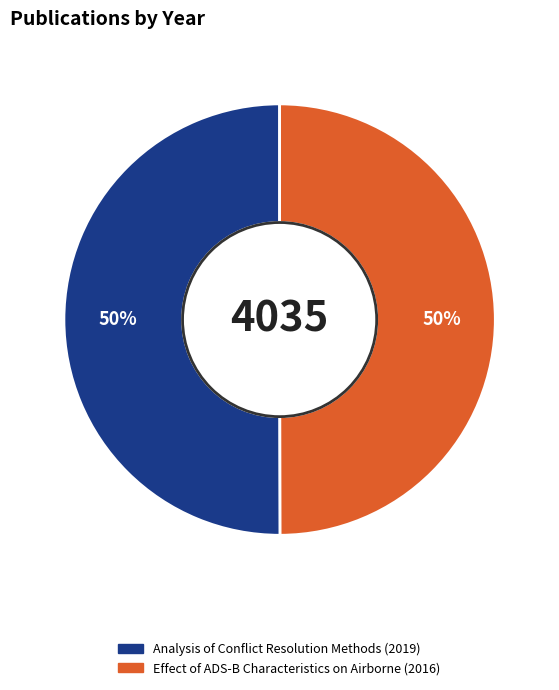

True or false: Effect of ADS-B Characteristics on Airborne (2016) accounts for 50% of the total.

True